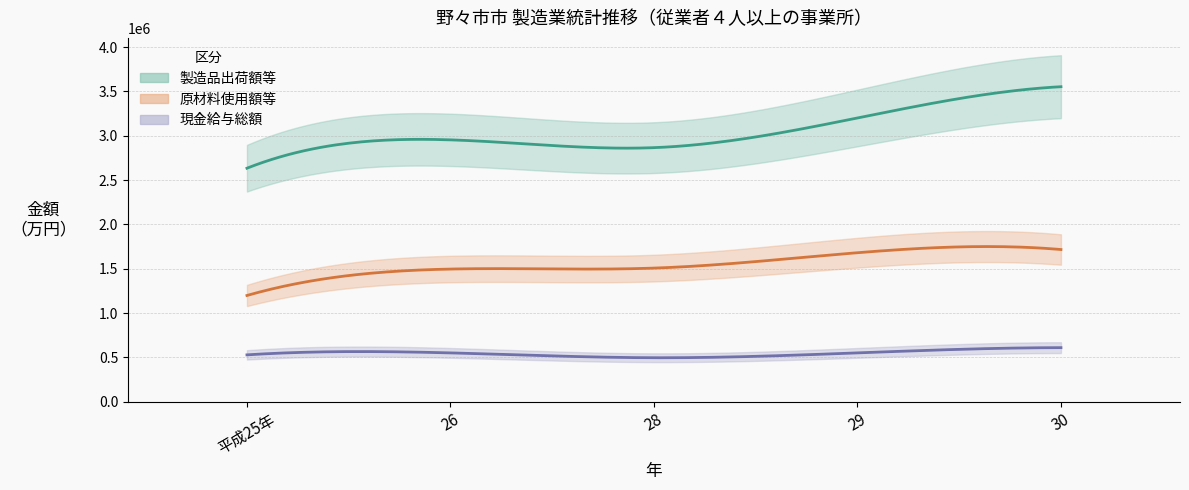

Rank the categories by 原材料使用額等 value from lowest to highest.

平成25年, 26, 28, 29, 30